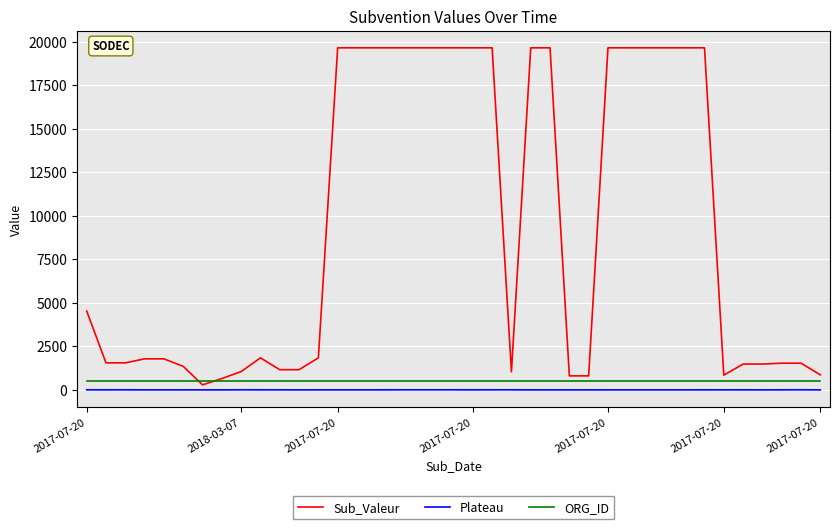

Which series has the widest spread of values?

Sub_Valeur